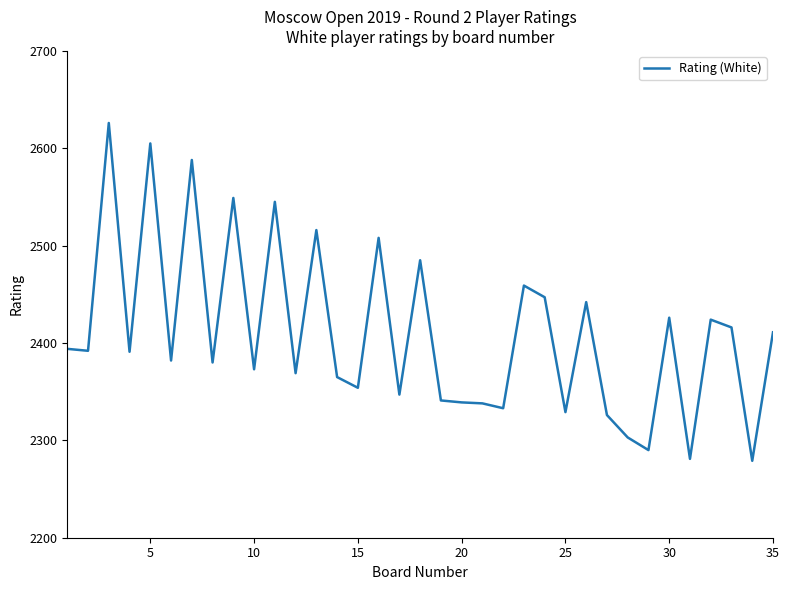

What is the greatest value displayed?

2626